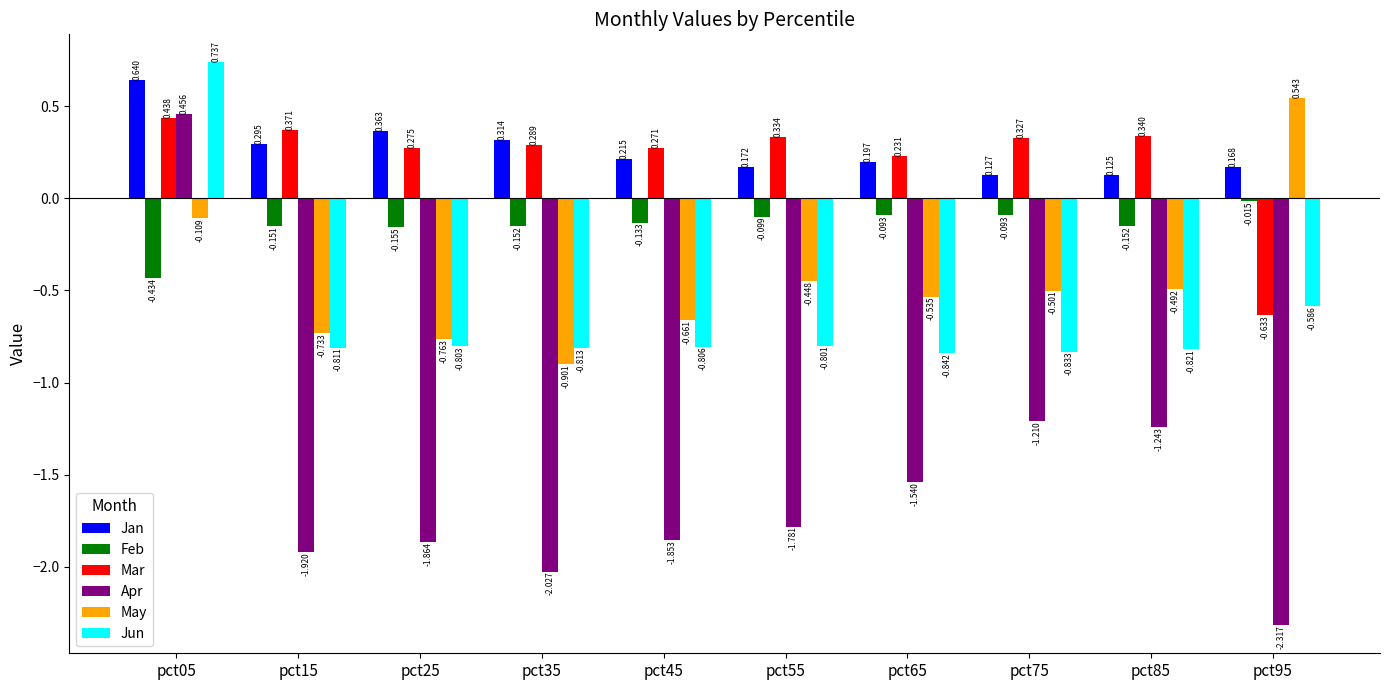

Which series has the largest range (max minus min)?

Apr